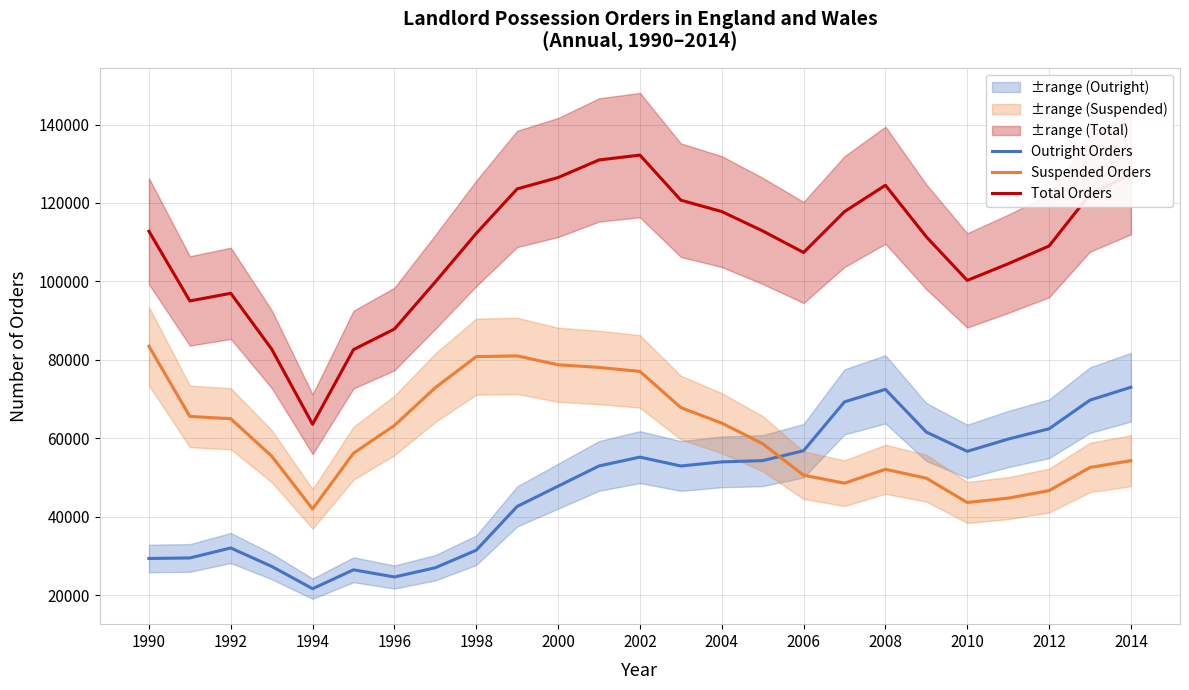

How many lines are shown in the chart?

3